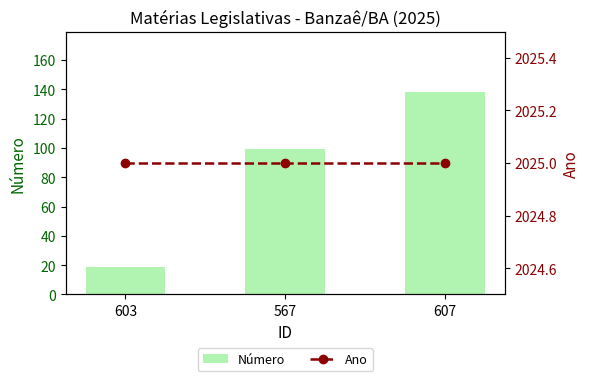

What are all the series names shown in the legend?

Número, Ano